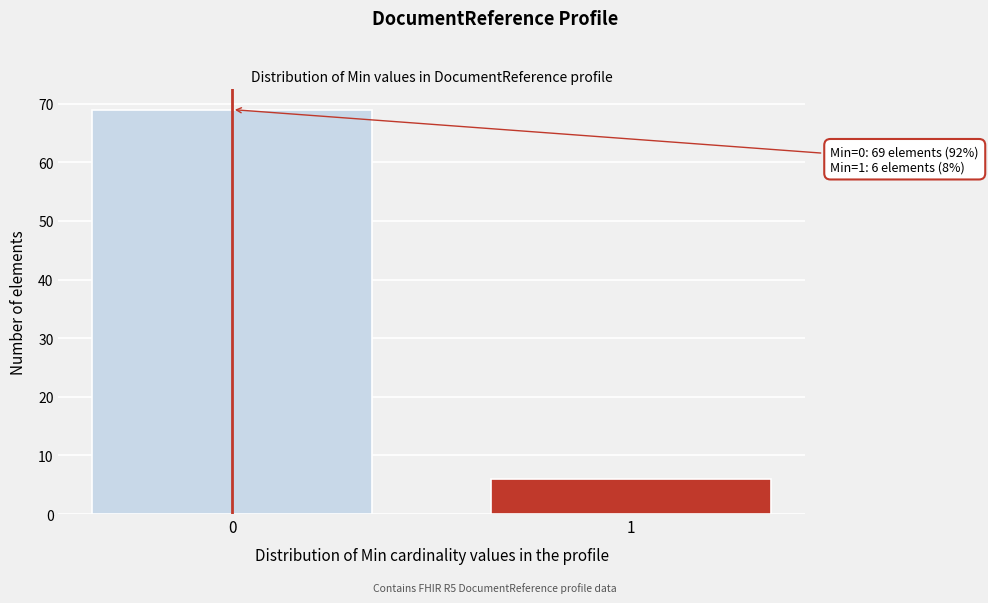

Reading left to right, what are all the values shown in this chart?

69	6